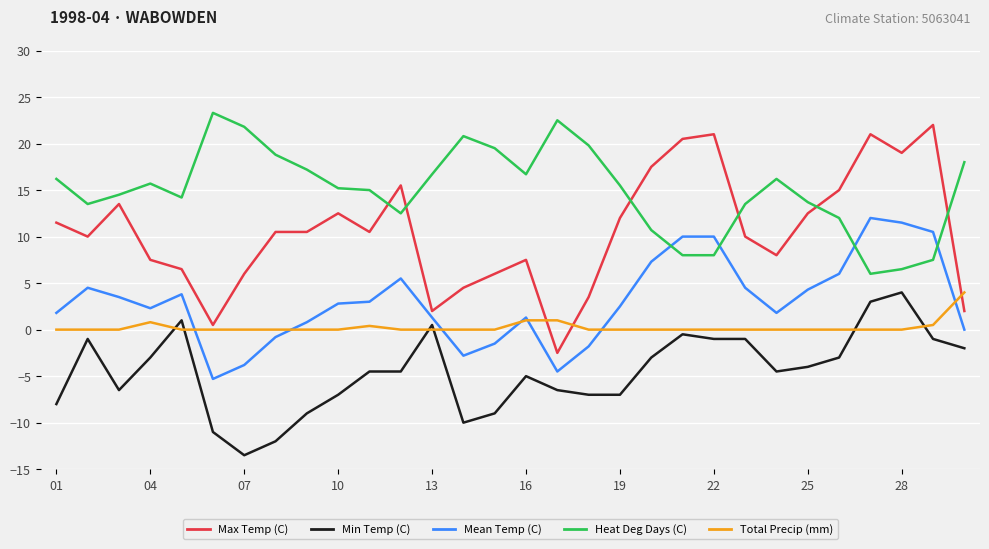

True or false: Min Temp (C) and Mean Temp (C) intersect in this chart.

False